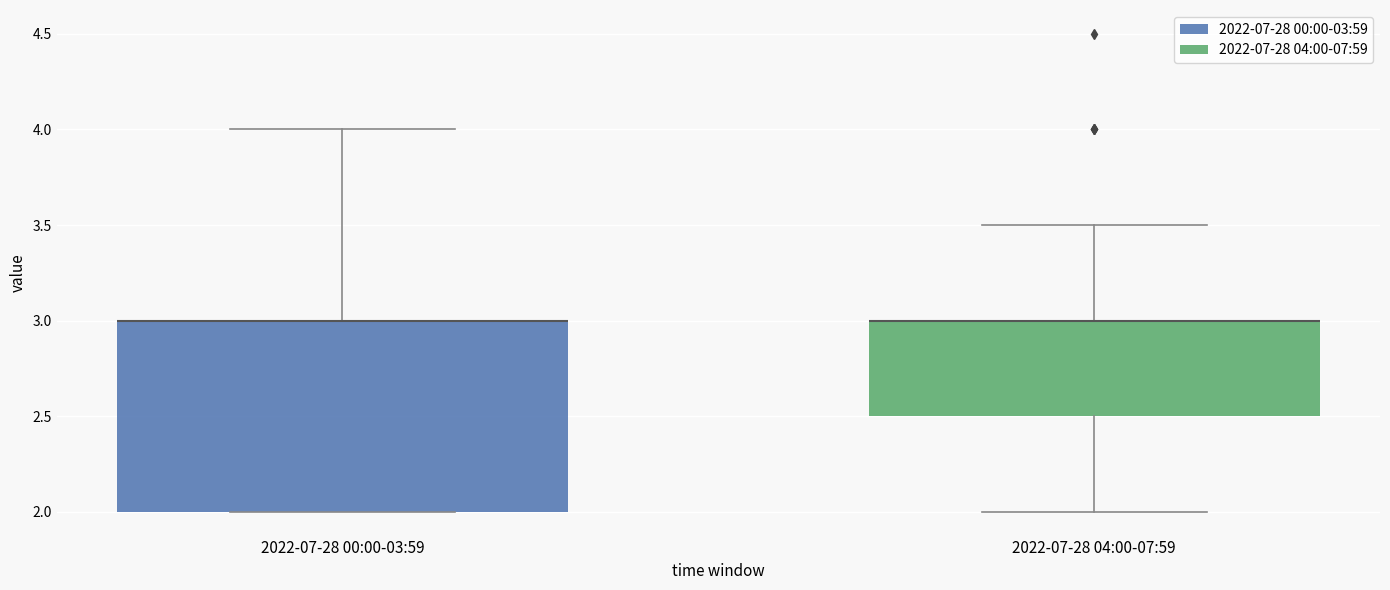

Where does the upper whisker of the box for 2022-07-28 00:00-03:59 end on the y-axis? The values are not printed on the chart, so give them approximately, as read against the axis.

4.0